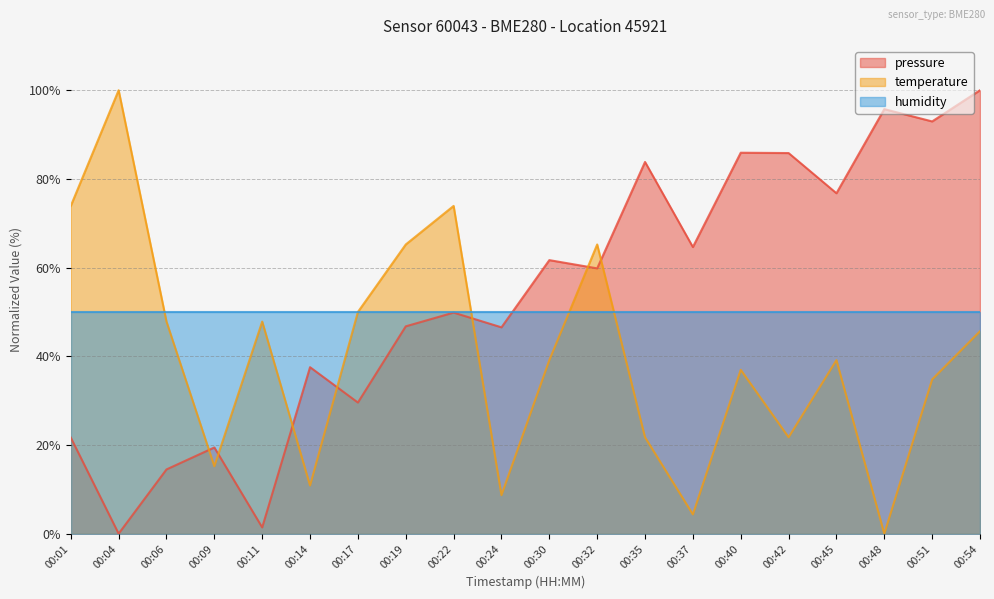

At how many categories does at least one series exceed 22?

20